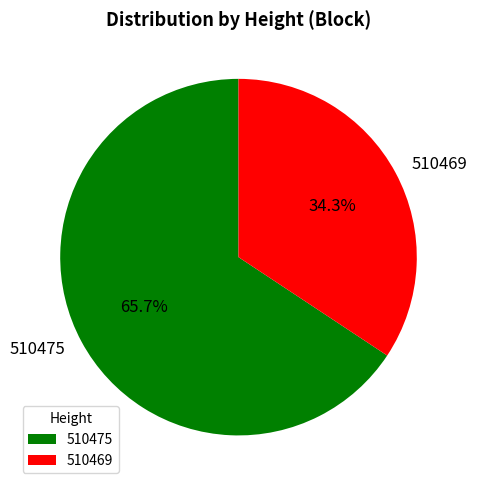

How many segments does this pie chart have?

2